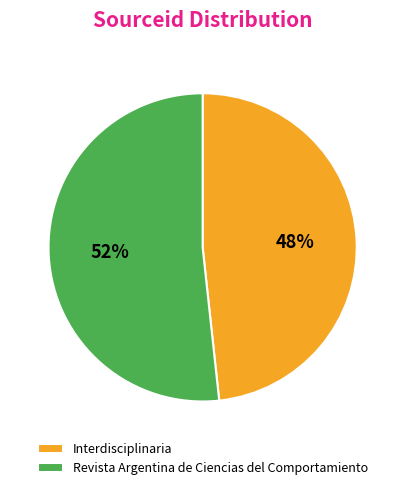

Count the number of slices in the pie.

2